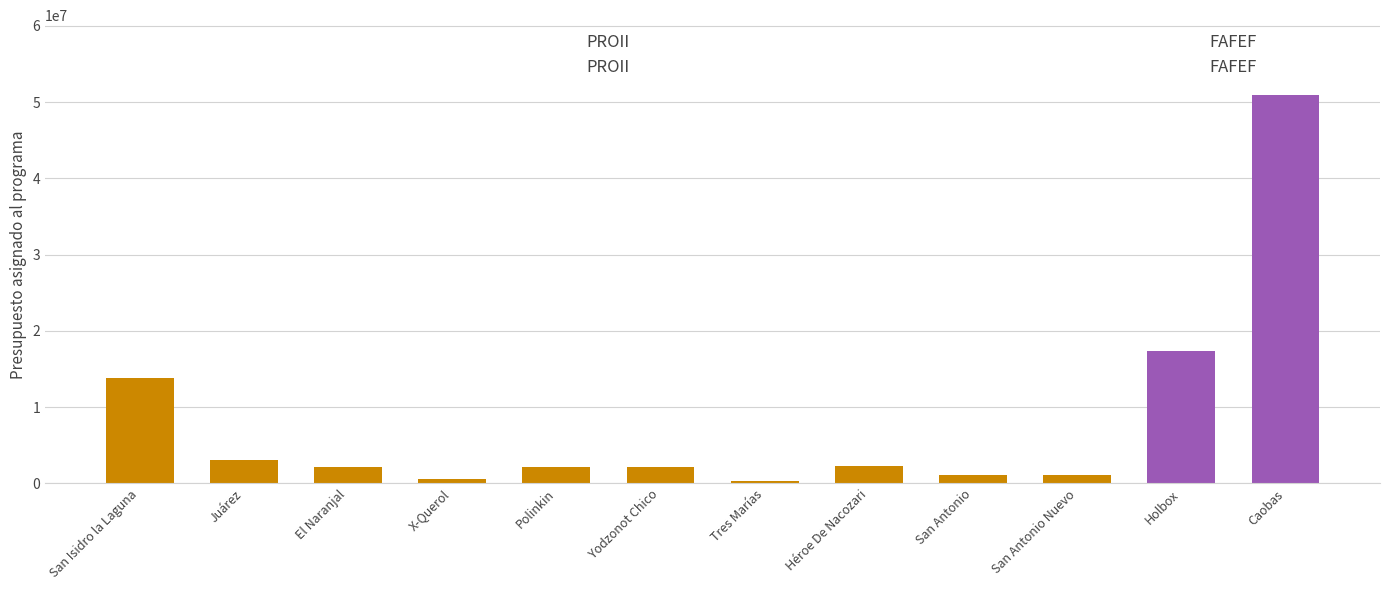

What is the label of the 7th bar from the left?

Tres Marías